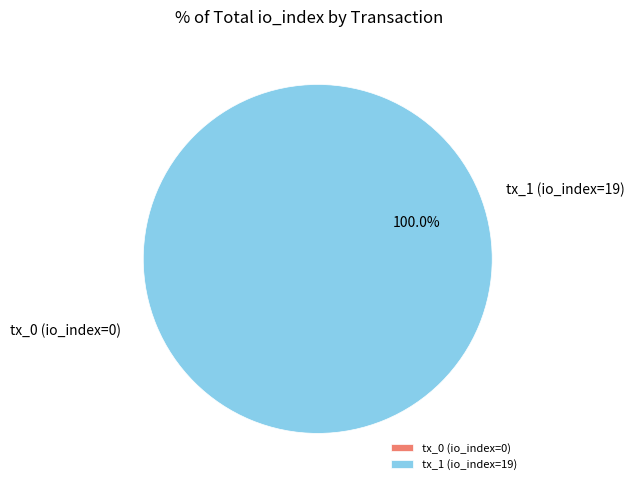

What is the largest slice in the pie chart?

tx_1 (io_index=19)